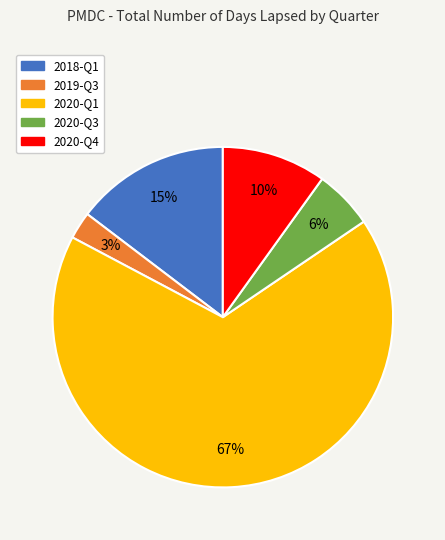

True or false: 2018-Q1 accounts for 7% of the total.

False